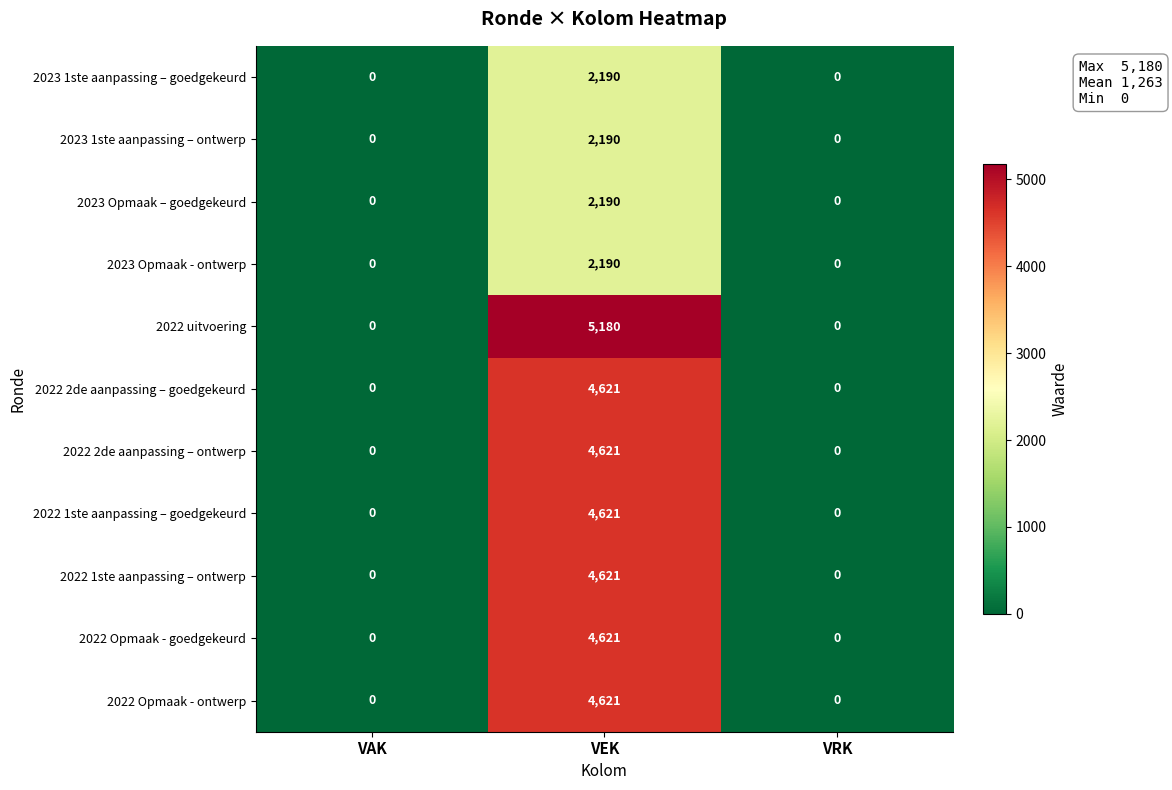

What is the difference between the 2022 1ste aanpassing – goedgekeurd values at VAK and VEK?

4621